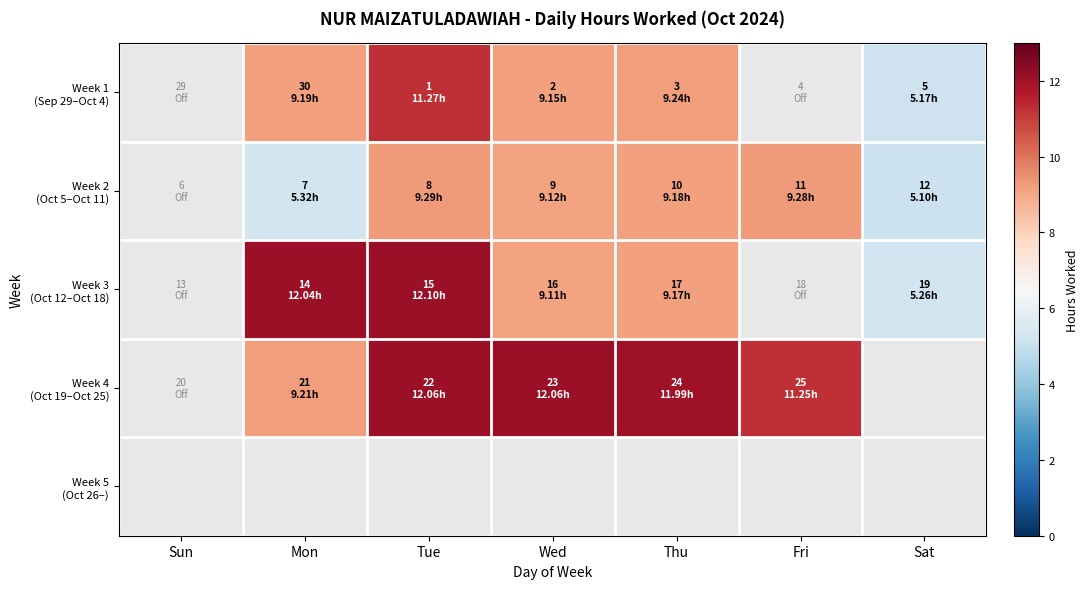

What is the minimum value shown in the chart?

5.1